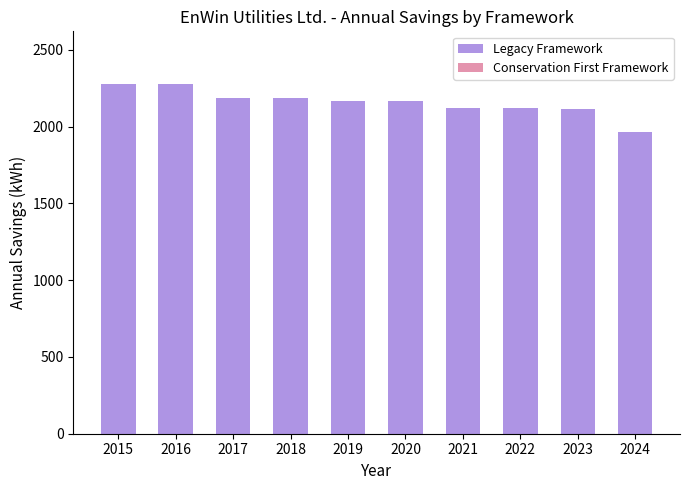

What is the average value?

2158